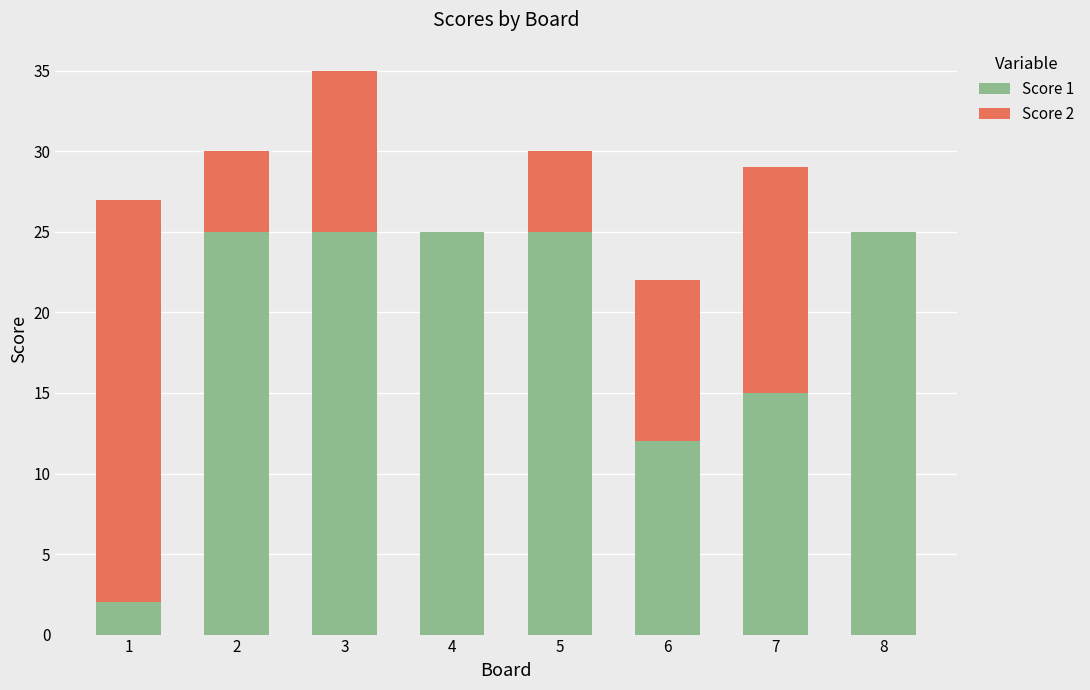

What is the total value across all series at 8?

25